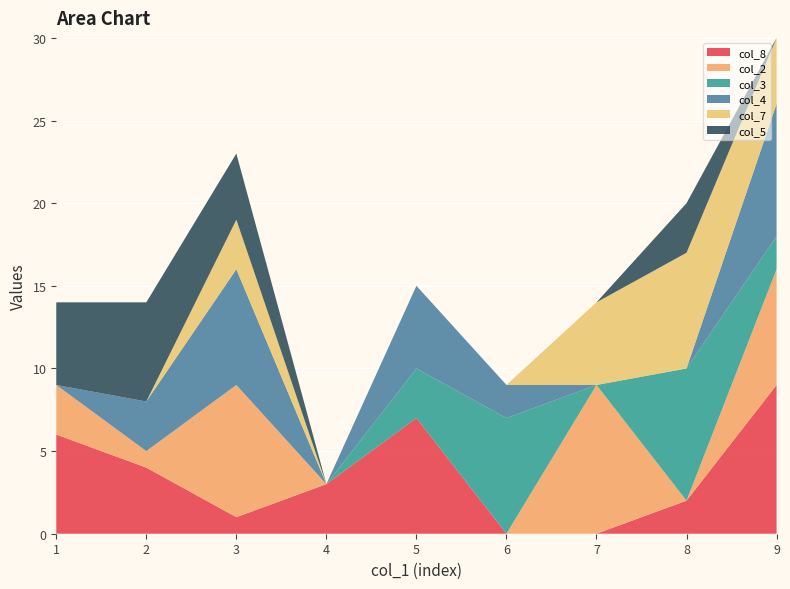

Reading left to right, what are all the values shown in this chart?

col_8: 1=6	2=4	3=1	4=3	5=7	6=0	7=0	8=2	9=9
col_2: 1=3	2=1	3=8	4=0	5=0	6=0	7=9	8=0	9=7
col_3: 1=0	2=0	3=0	4=0	5=3	6=7	7=0	8=8	9=2
col_4: 1=0	2=3	3=7	4=0	5=5	6=2	7=0	8=0	9=8
col_7: 1=0	2=0	3=3	4=0	5=0	6=0	7=5	8=7	9=4
col_5: 1=5	2=6	3=4	4=0	5=0	6=0	7=0	8=3	9=0